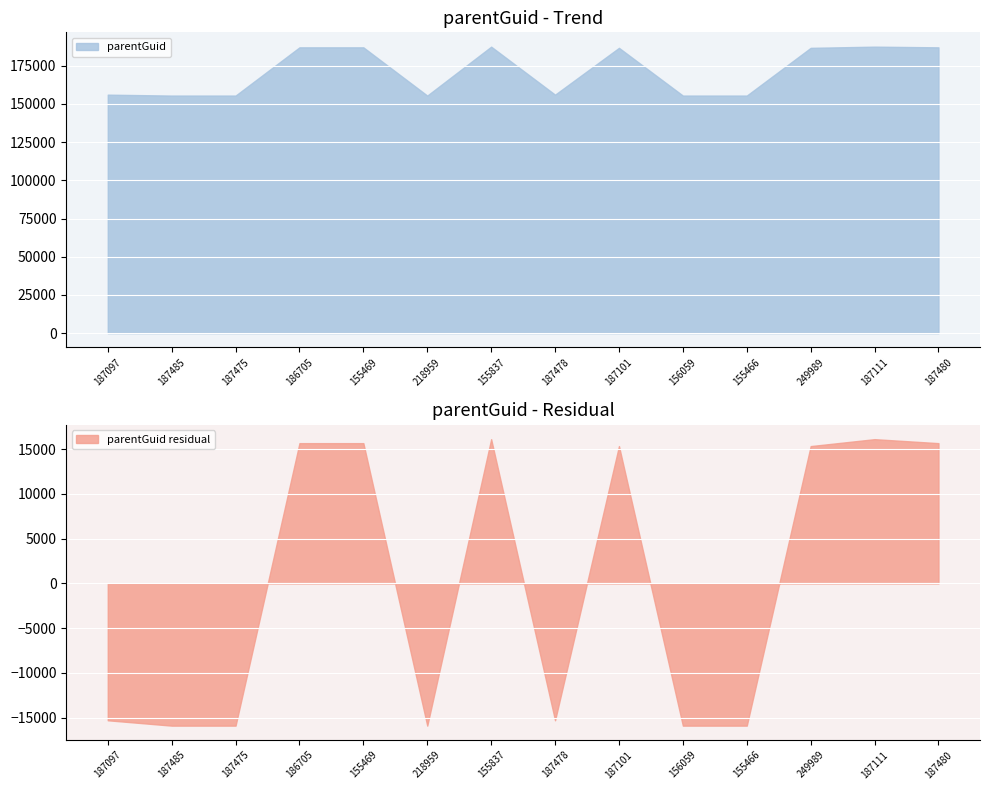

What is the change in value from 155466 to 249989?

+31236